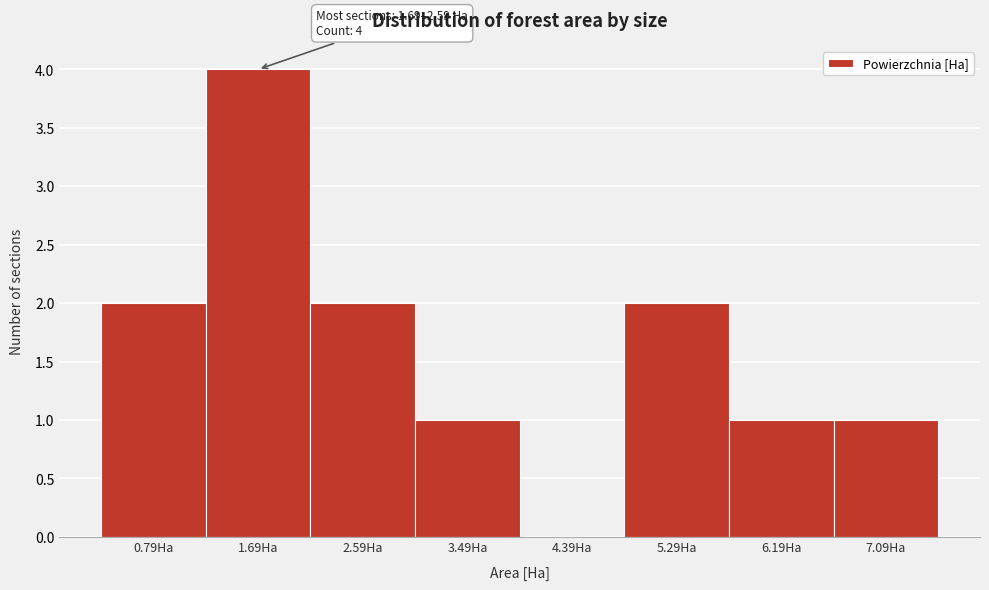

Reading left to right, what are all the values shown in this chart?

0.79Ha=2	1.69Ha=4	2.59Ha=2	3.49Ha=1	4.39Ha=0	5.29Ha=2	6.19Ha=1	7.09Ha=1